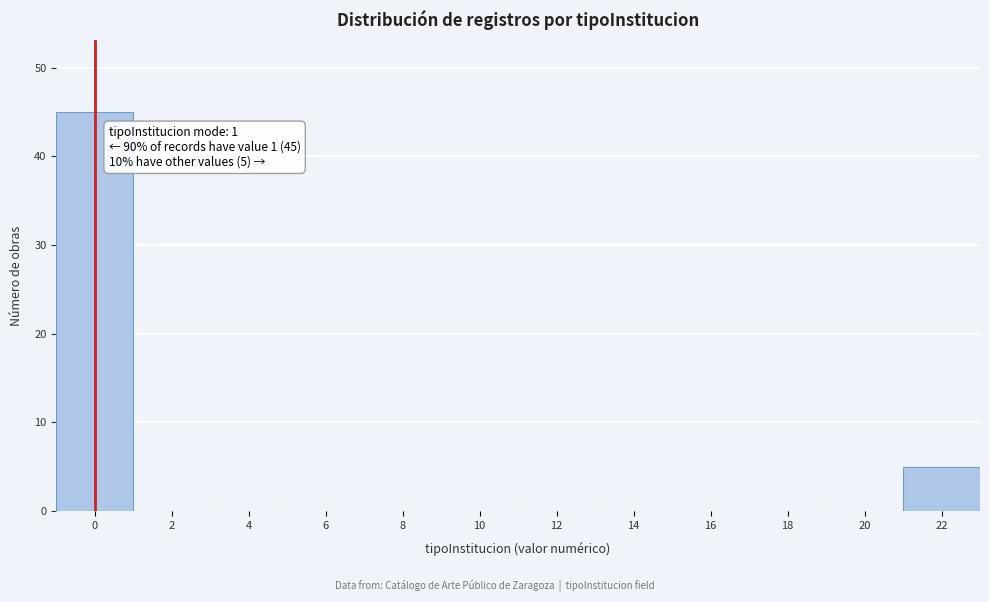

Reading left to right, list all the values displayed in this chart.

0=45	2=0	4=0	6=0	8=0	10=0	12=0	14=0	16=0	18=0	20=0	22=5